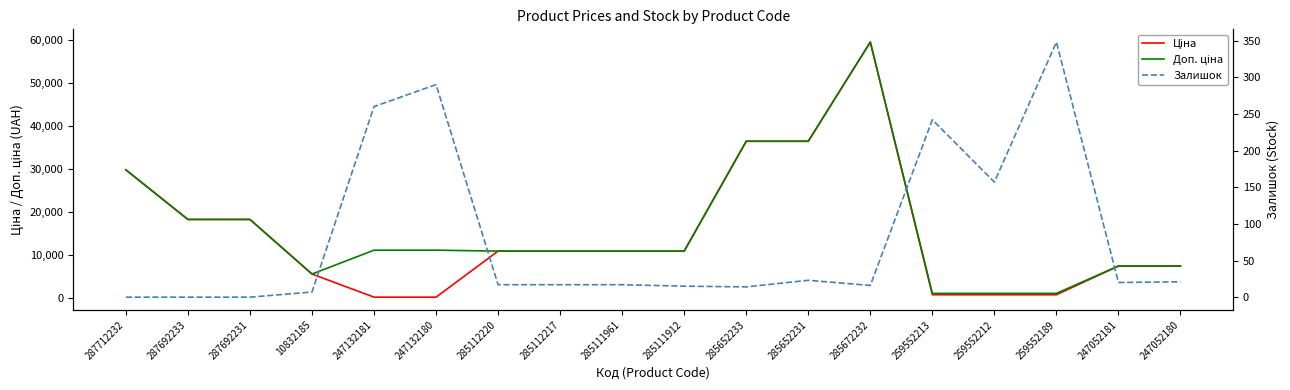

The value of Залишок at 287692231 is 0.0. True or false?

True